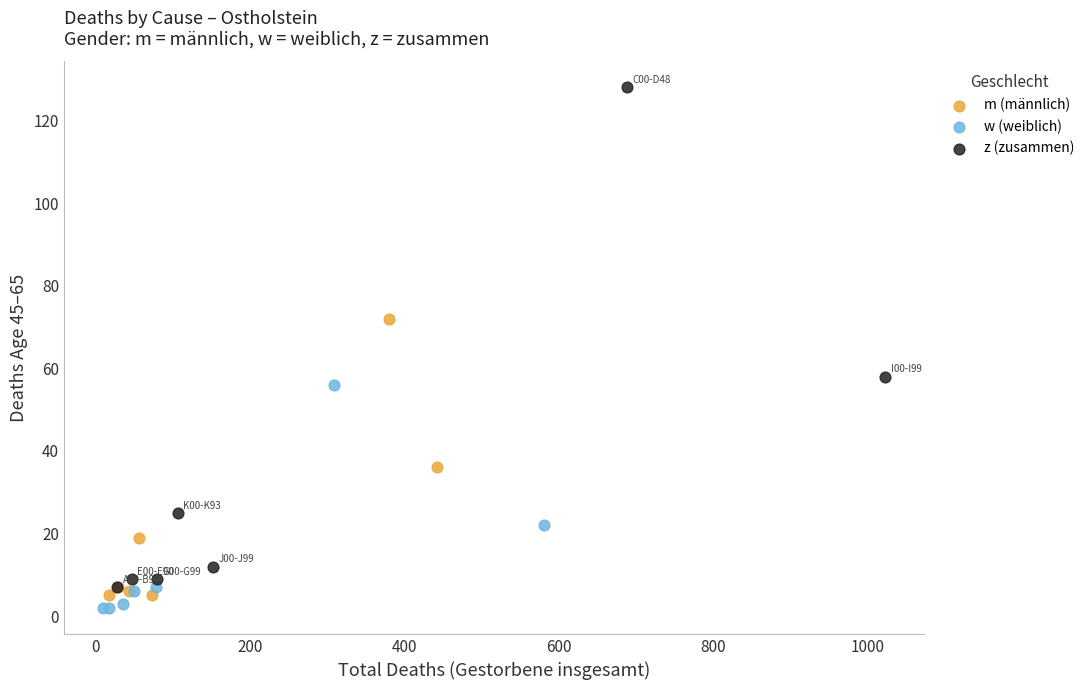

Which series has the widest spread of Y values?

z (zusammen)